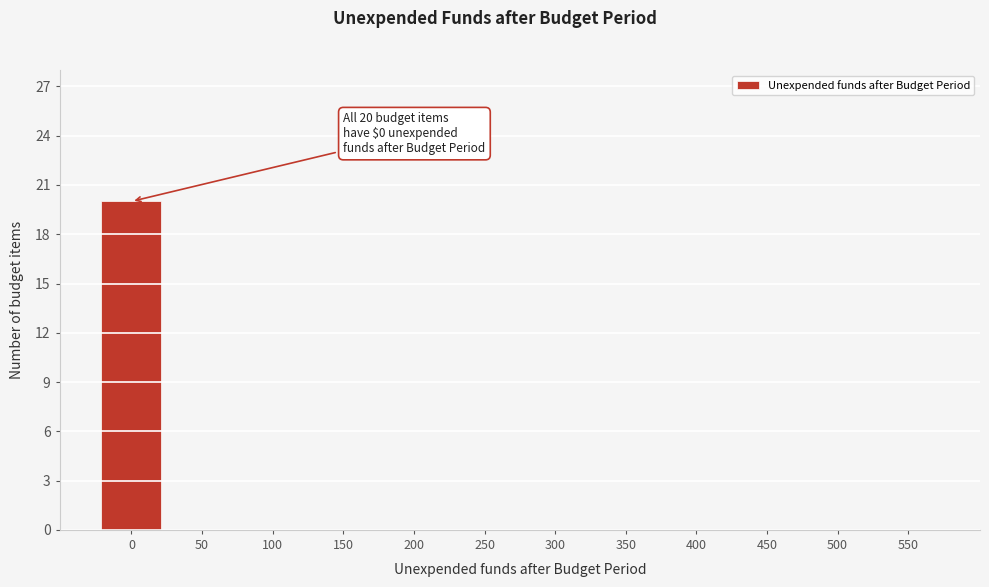

Reading right to left, list all the values displayed in this chart.

550=0	500=0	450=0	400=0	350=0	300=0	250=0	200=0	150=0	100=0	50=0	0=20